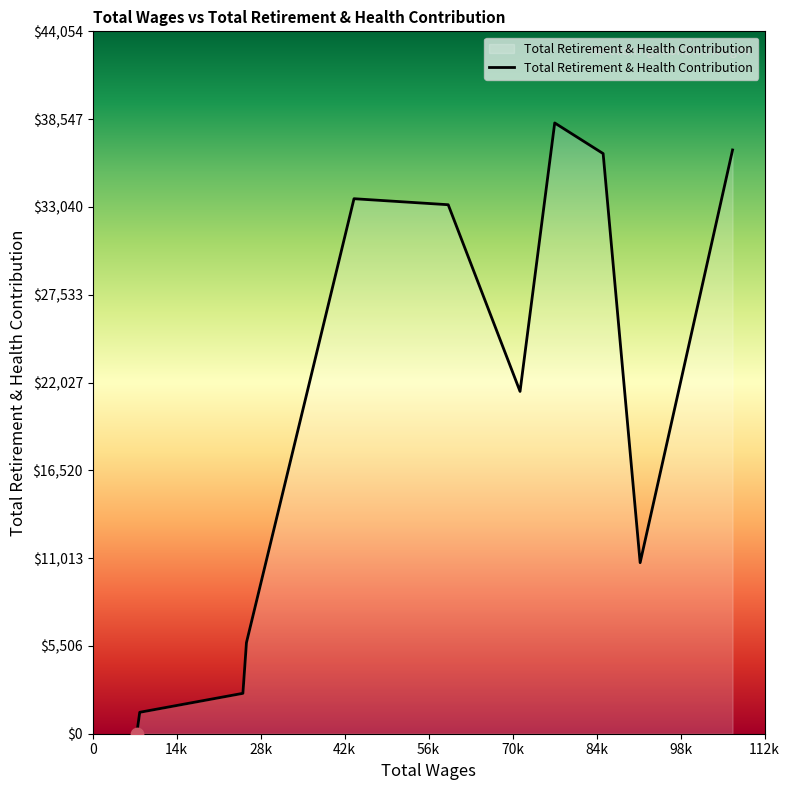

What is the difference between the maximum and minimum values?

38308